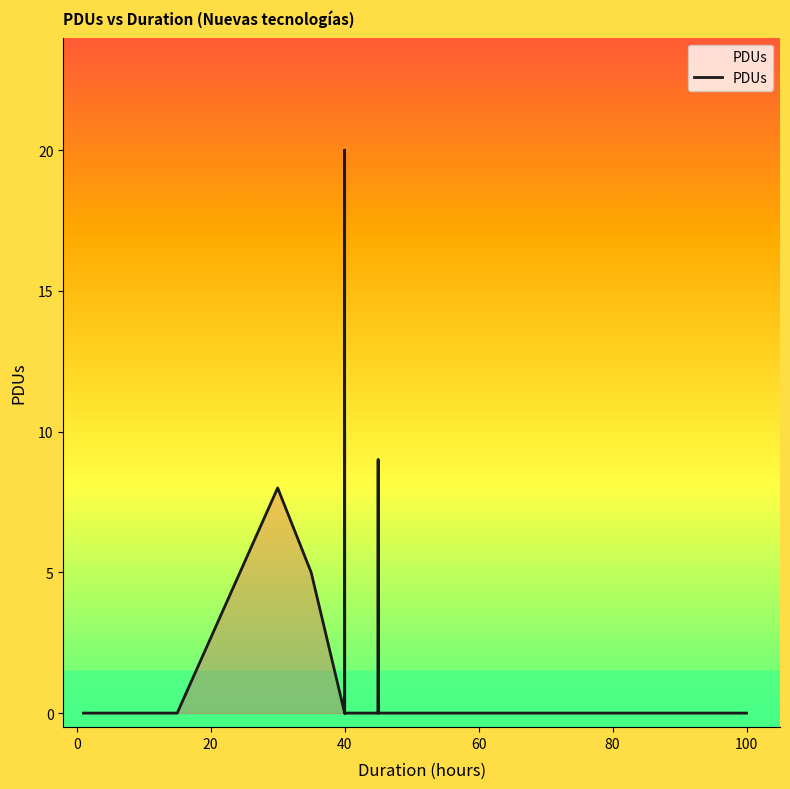

How many series are shown in this chart?

1